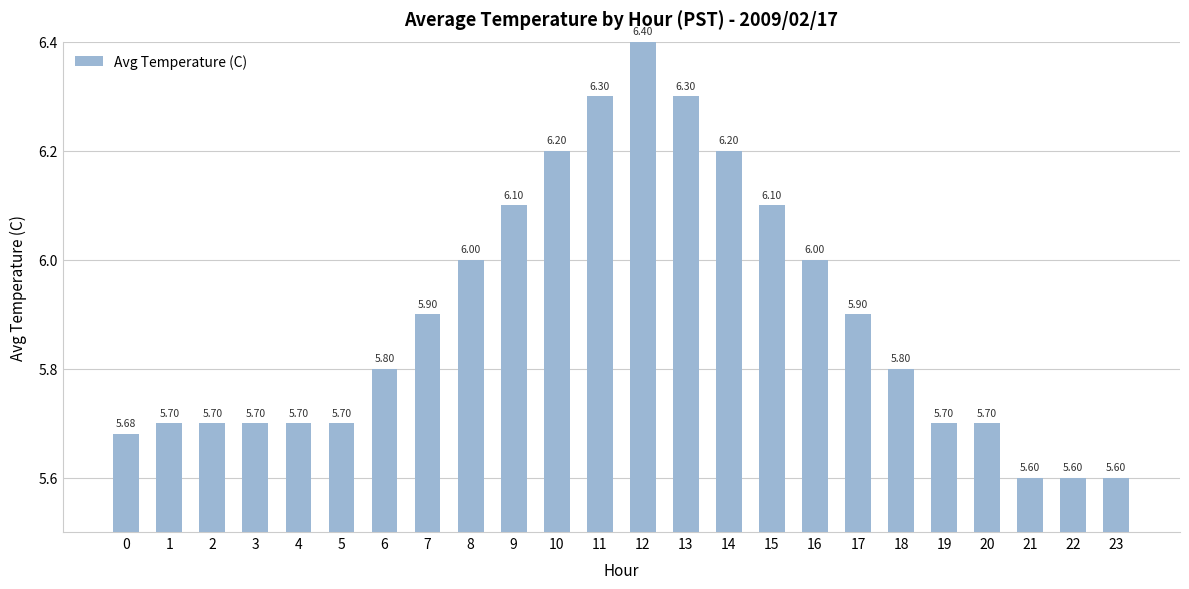

Reading left to right, list all the values displayed in this chart.

5.7	5.7	5.7	5.7	5.7	5.7	5.8	5.9	6.0	6.1	6.2	6.3	6.4	6.3	6.2	6.1	6.0	5.9	5.8	5.7	5.7	5.6	5.6	5.6